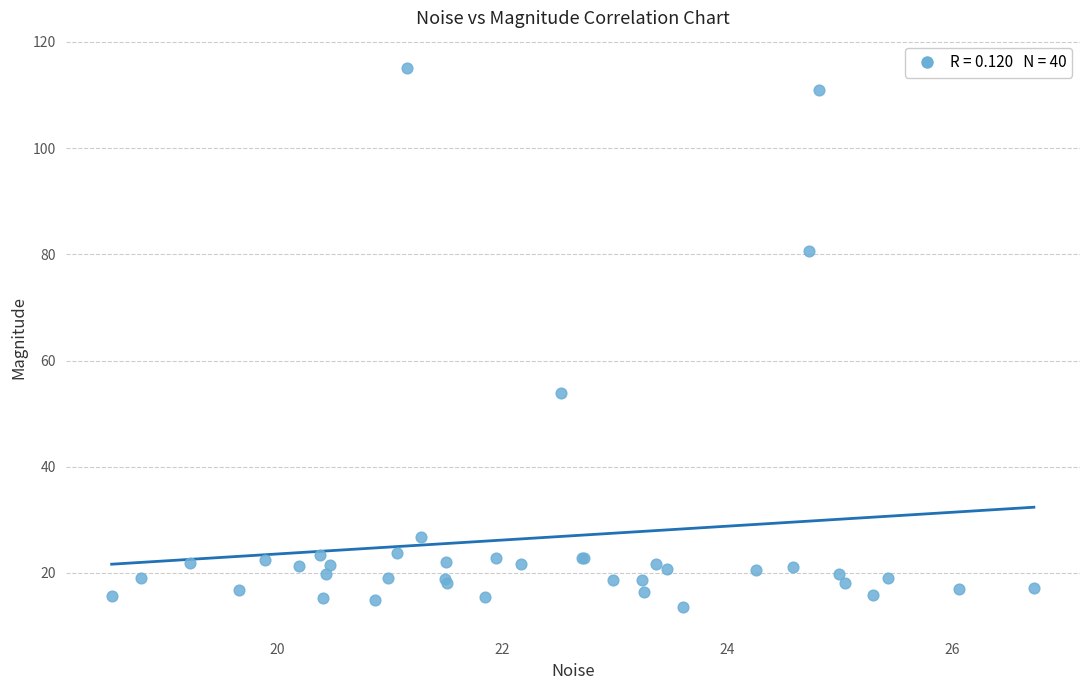

What Y value in the scatter plot is closest to 64?

54.0